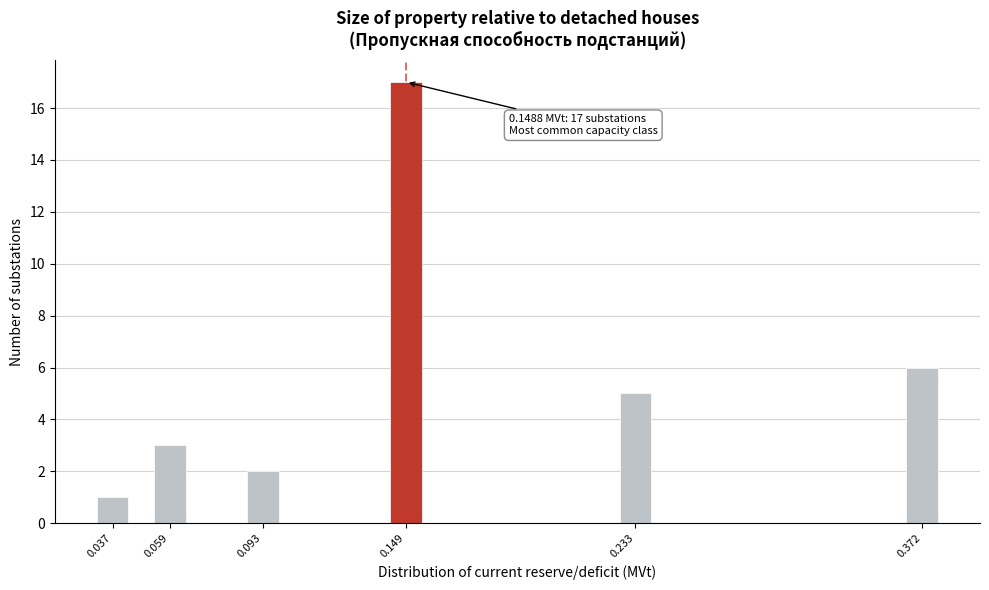

Reading right to left, transcribe all the data shown in this chart.

6	5	17	2	3	1